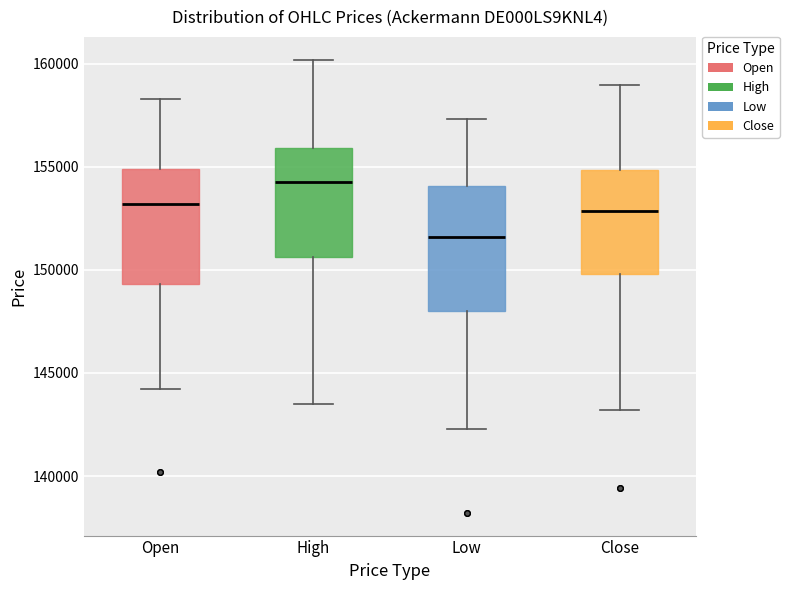

Reading left to right, transcribe this box plot: for each box, give where its median line is, the range the box spans, and where its two whiskers end, as read against the y-axis. The values are not printed on the chart, so give them approximately, as read against the axis.

Open: median 153000, box 149500 to 155000, whiskers 144000 to 158500
High: median 154500, box 150500 to 156000, whiskers 143500 to 160000
Low: median 151500, box 148000 to 154000, whiskers 142500 to 157500
Close: median 153000, box 150000 to 155000, whiskers 143000 to 159000